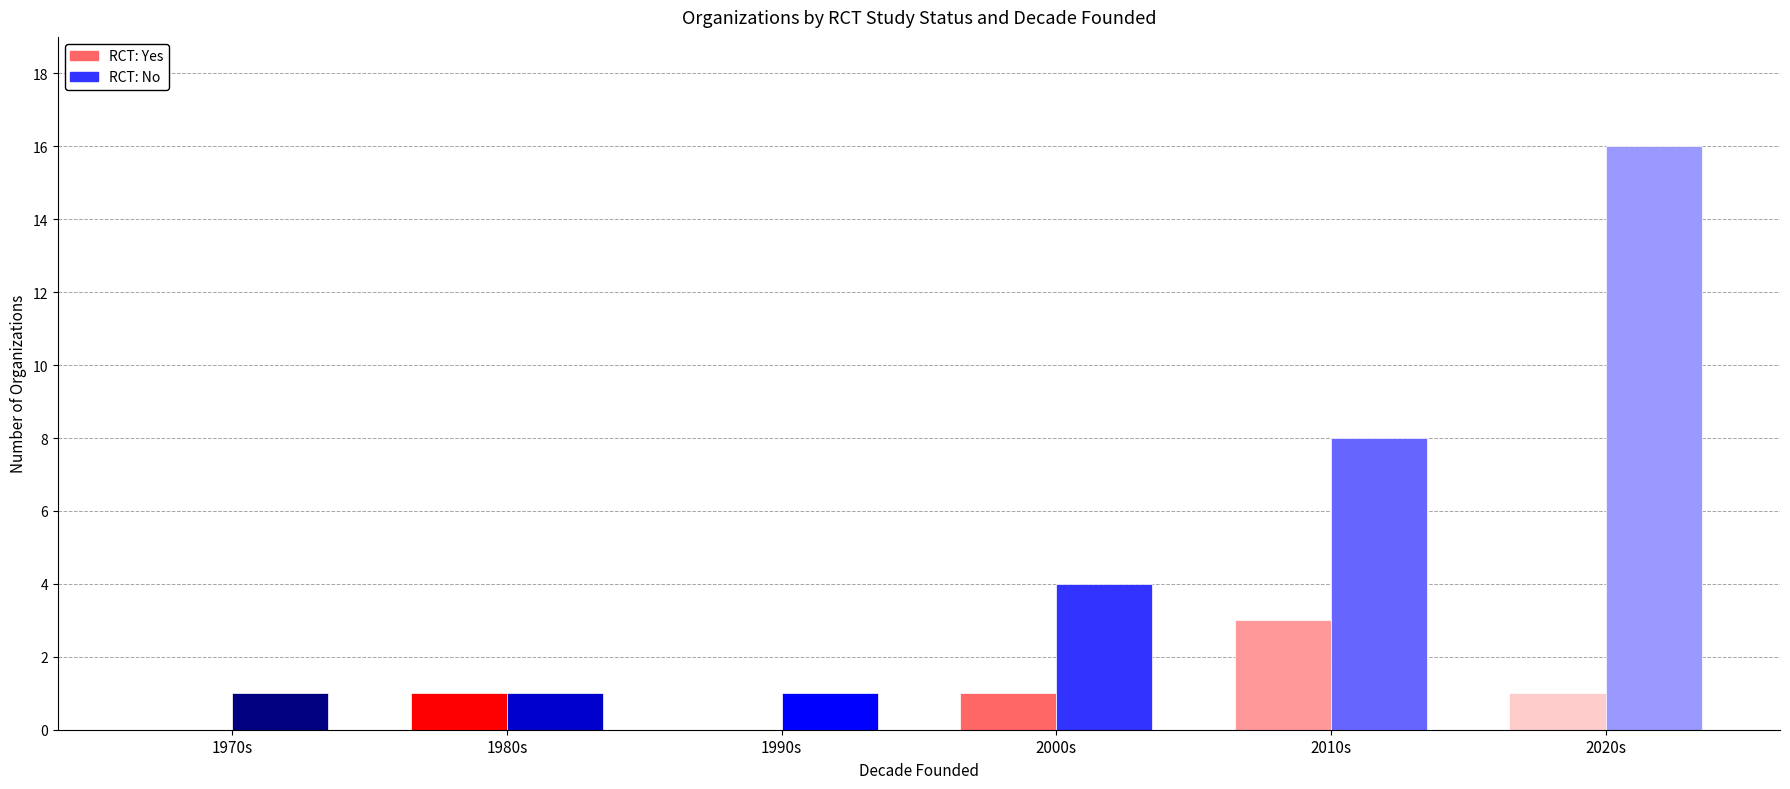

Count the RCT: Yes values in the range 0 to 1.

5